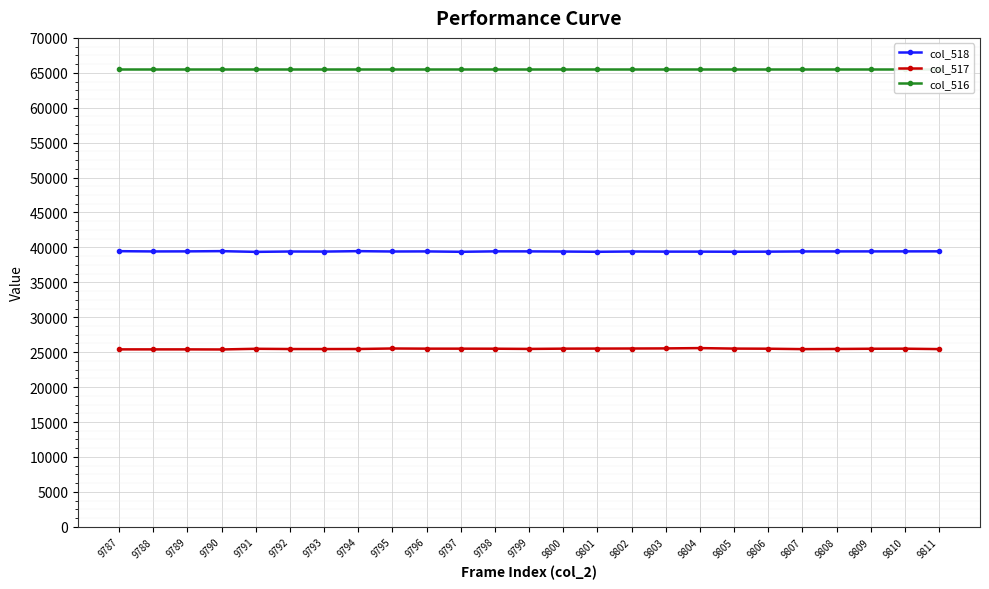

What are all the series names shown in the legend?

col_518, col_517, col_516